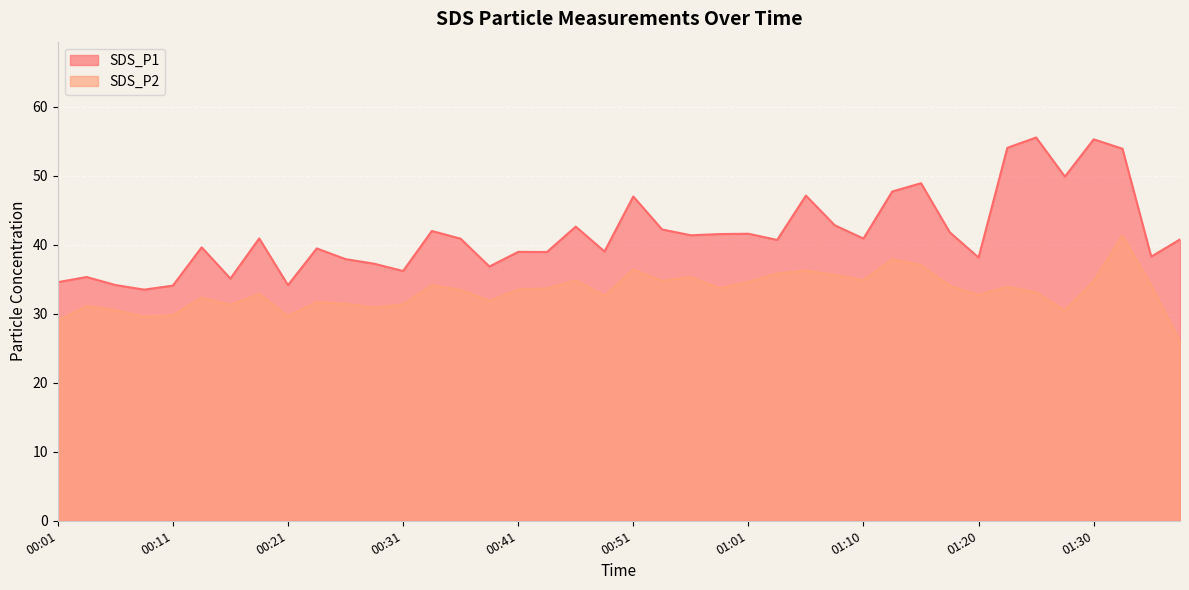

The value of SDS_P1 at 00:21 is 57.0. True or false?

False